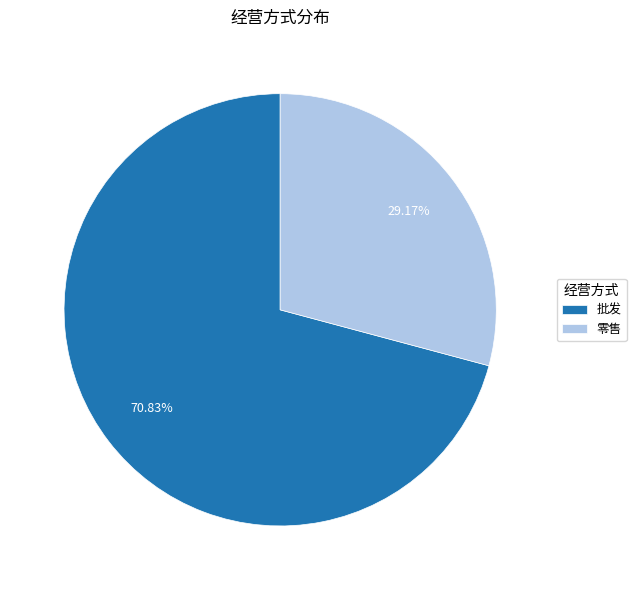

How many slices are in this pie chart?

2